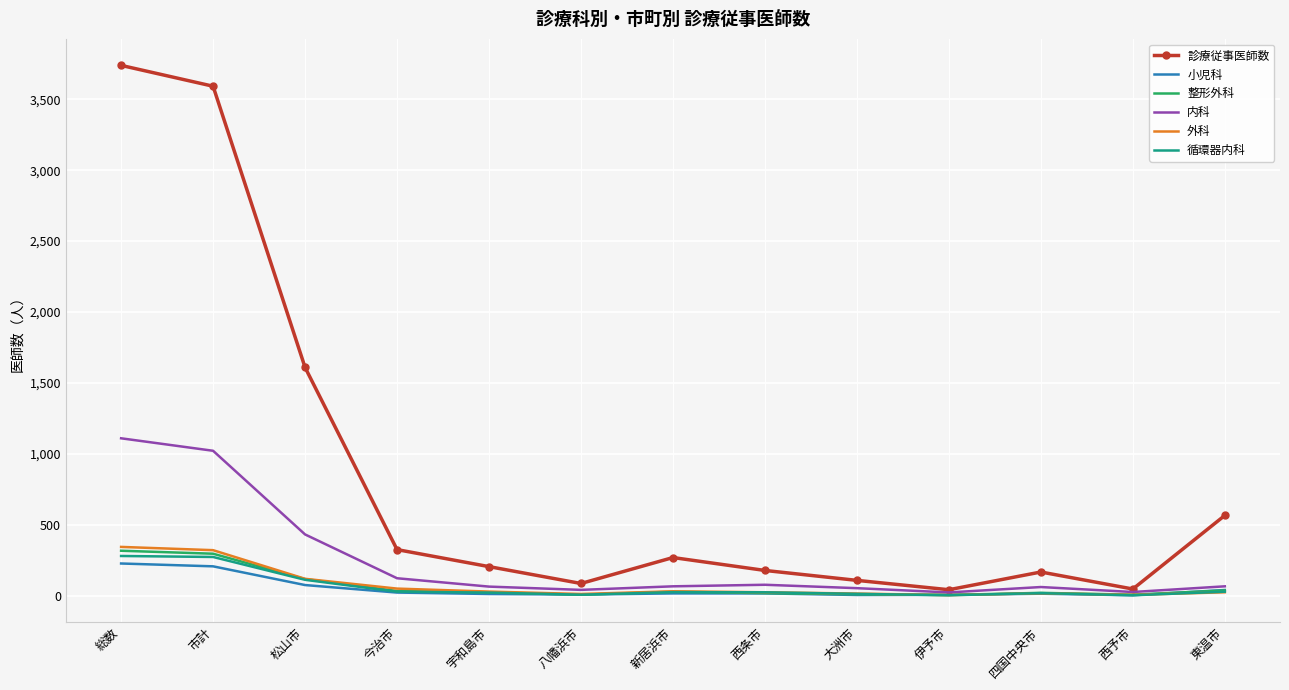

The value of 診療従事医師数 at 宇和島市 is 204. True or false?

True